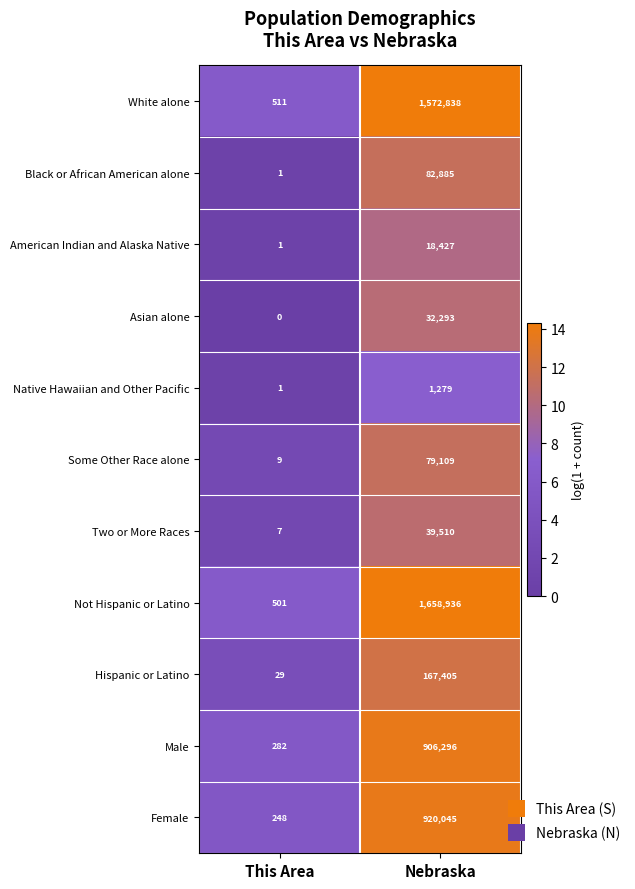

Count the number of categories in the chart.

2